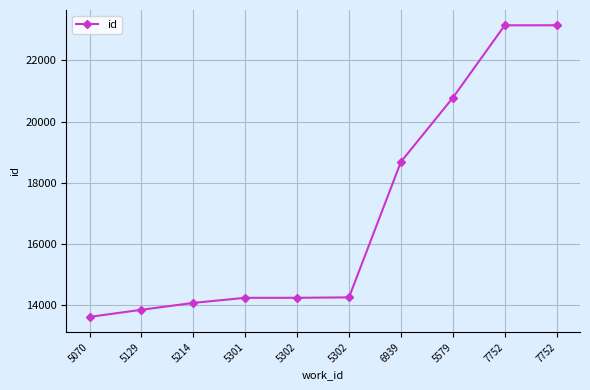

How many data points are less than 14248?

5